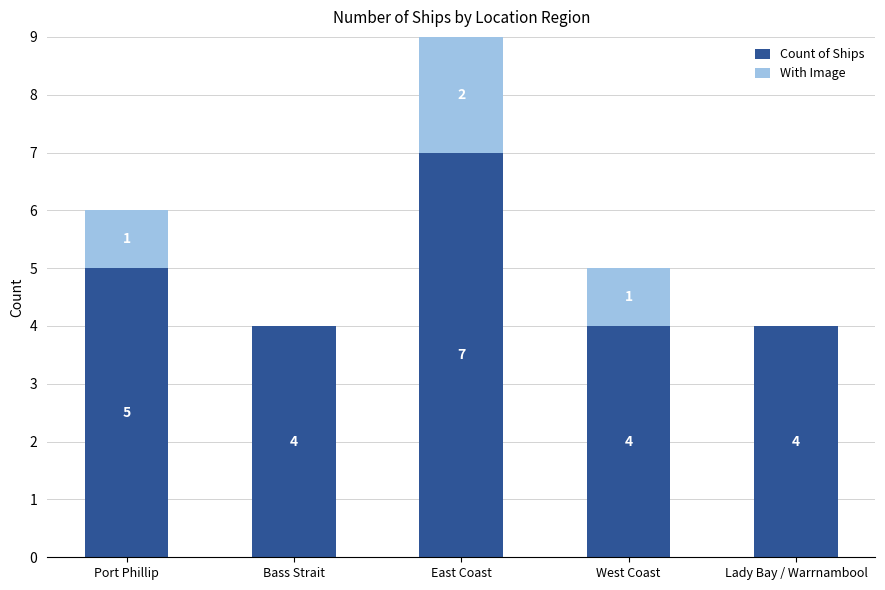

What are all the series names shown in the legend?

Count of Ships, With Image